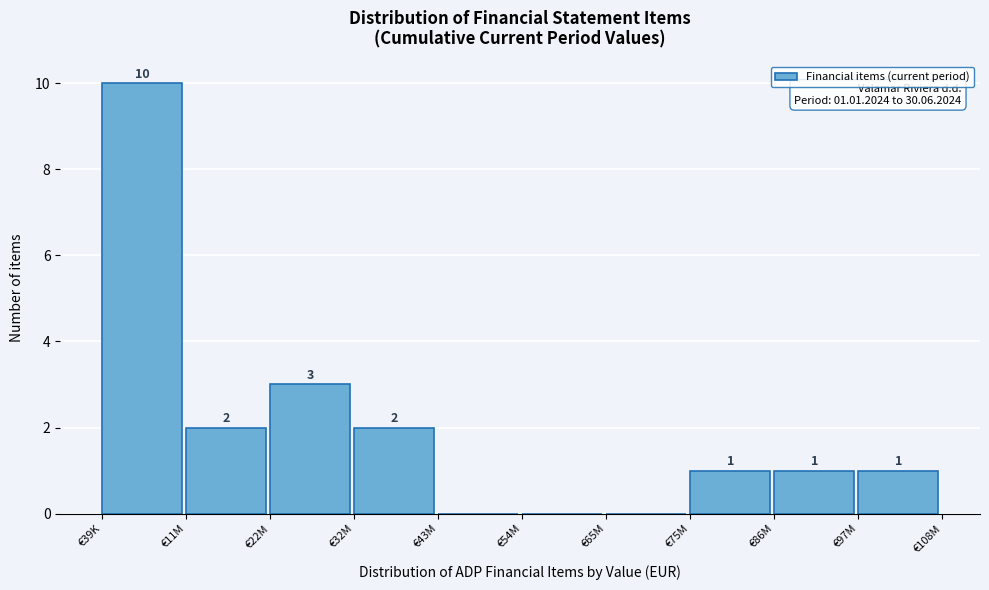

Reading left to right, transcribe all the data shown in this chart.

€39K=10	€11M=2	€22M=3	€32M=2	€43M=0	€54M=0	€65M=0	€75M=1	€86M=1	€97M=1